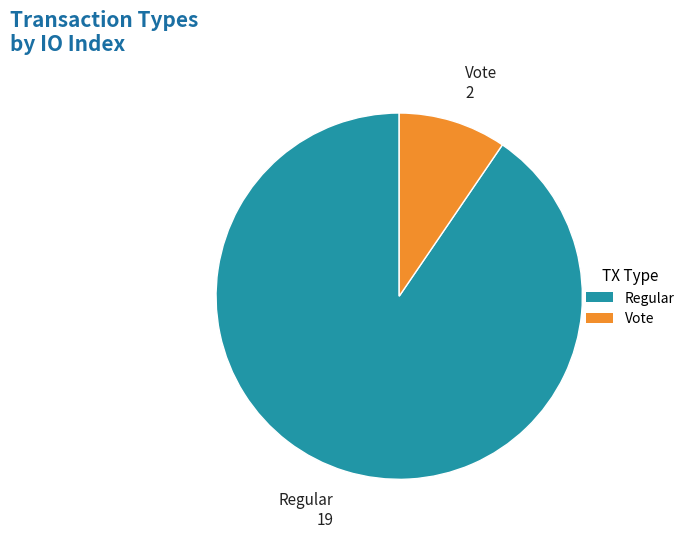

Which slice is the smallest?

Vote